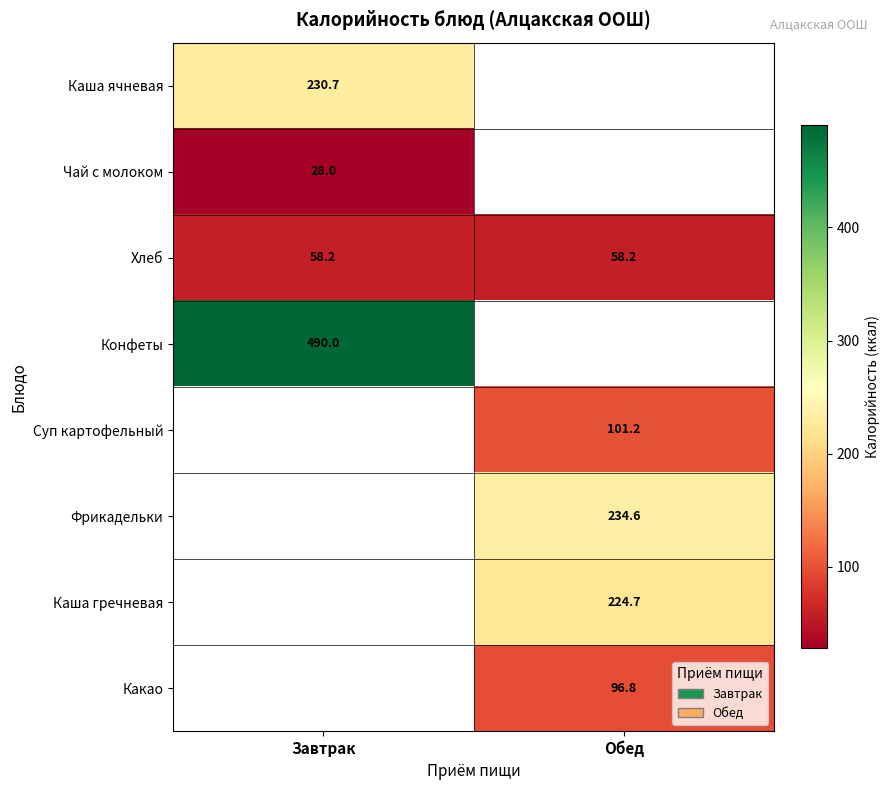

What is the maximum value shown in the chart?

490.0